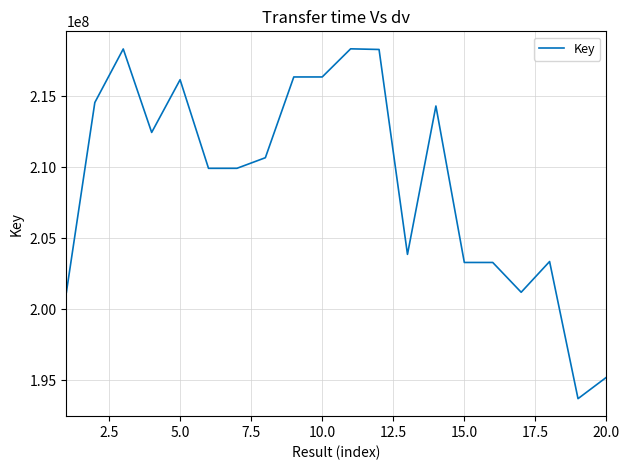

What is the minimum value shown in the chart?

193699701